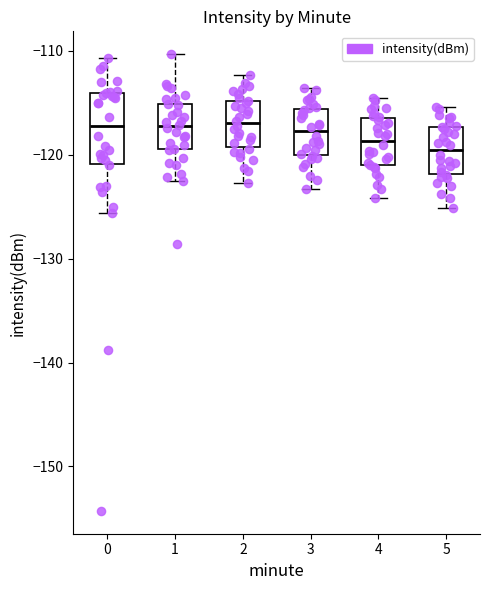

Comparing the boxes themselves (not the whiskers), which one is the tallest?

0